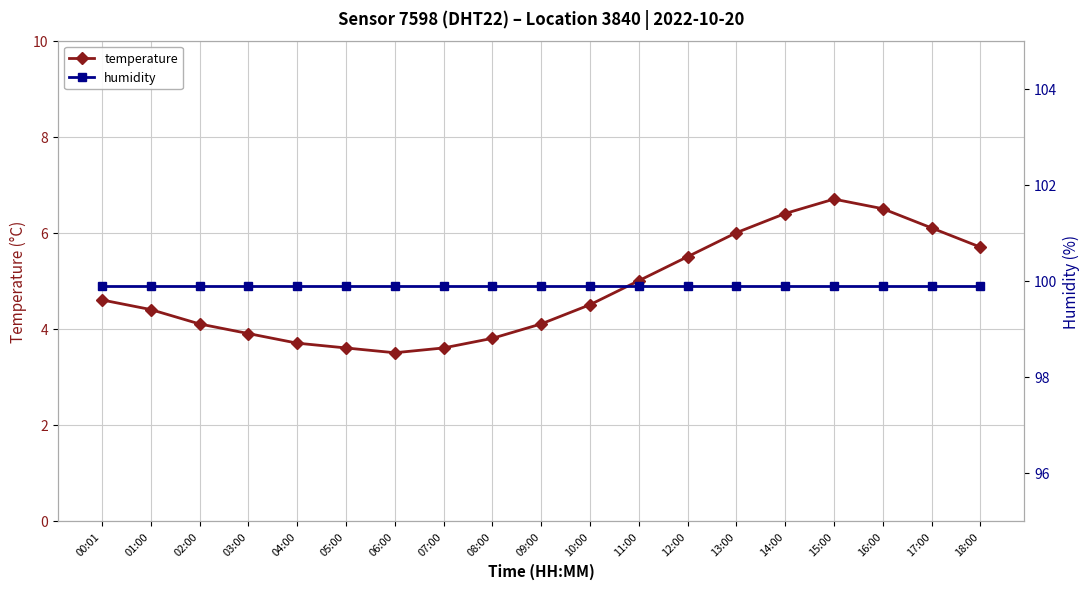

The temperature series shows 6.4 at 14:00. True or false?

True